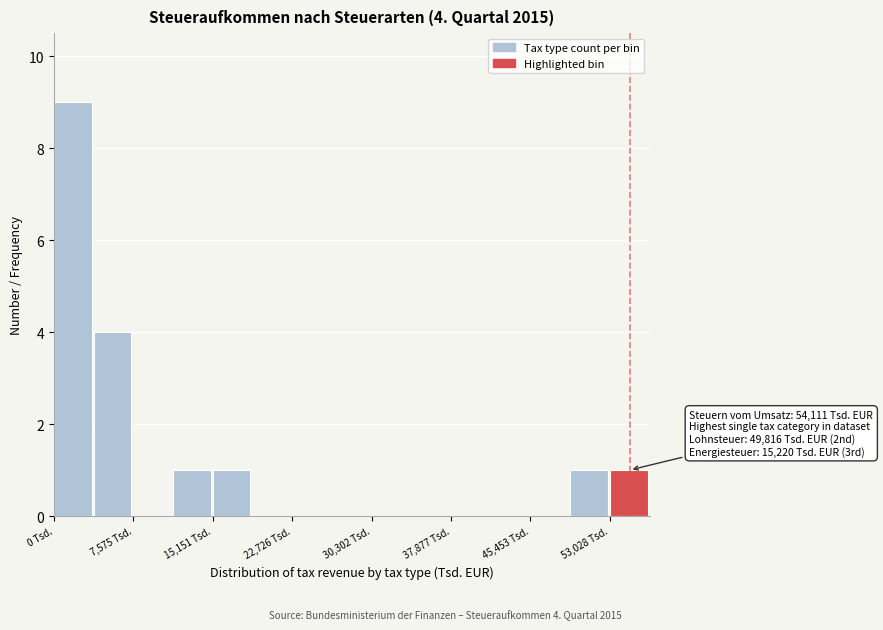

Read against the x-axis, roughly where is the centre of the tallest bar?

2000